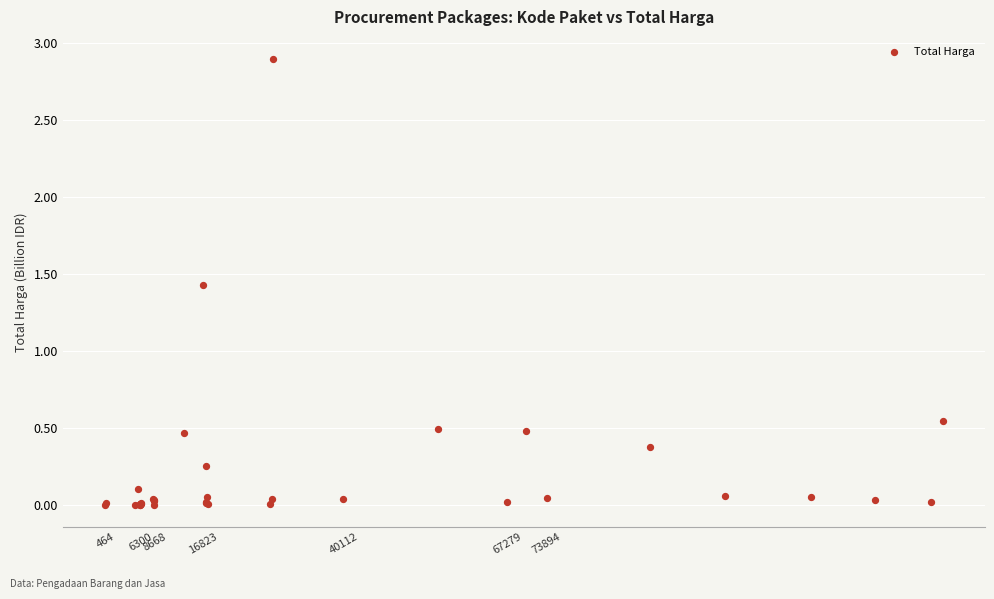

What Y value in the scatter plot is closest to 1?

1.4